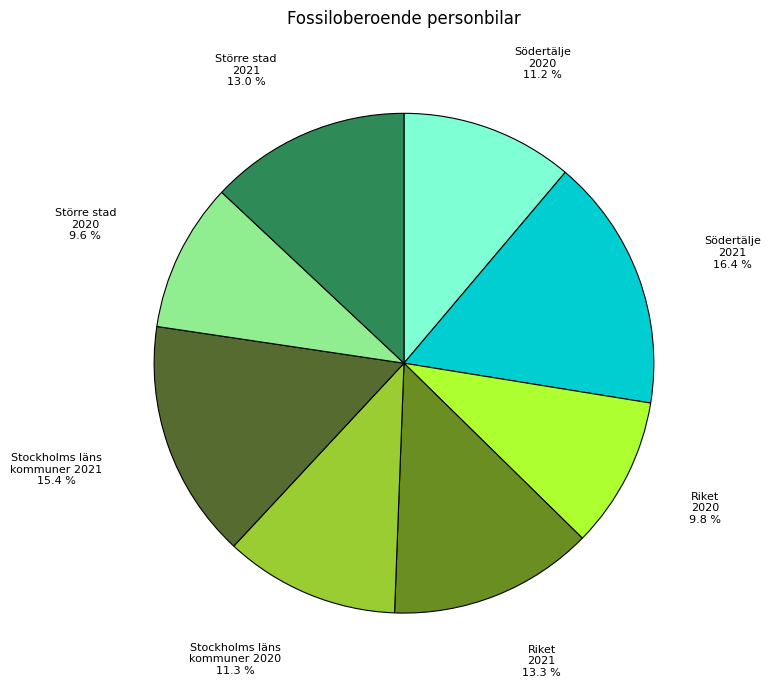

How many slices are in this pie chart?

8